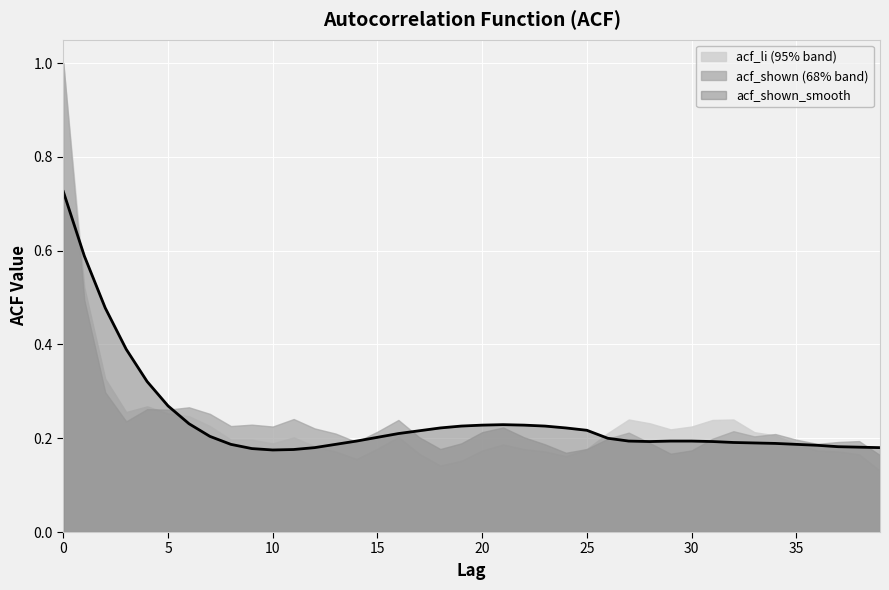

What is the sum of the acf_li values at 19 and 1?

0.7